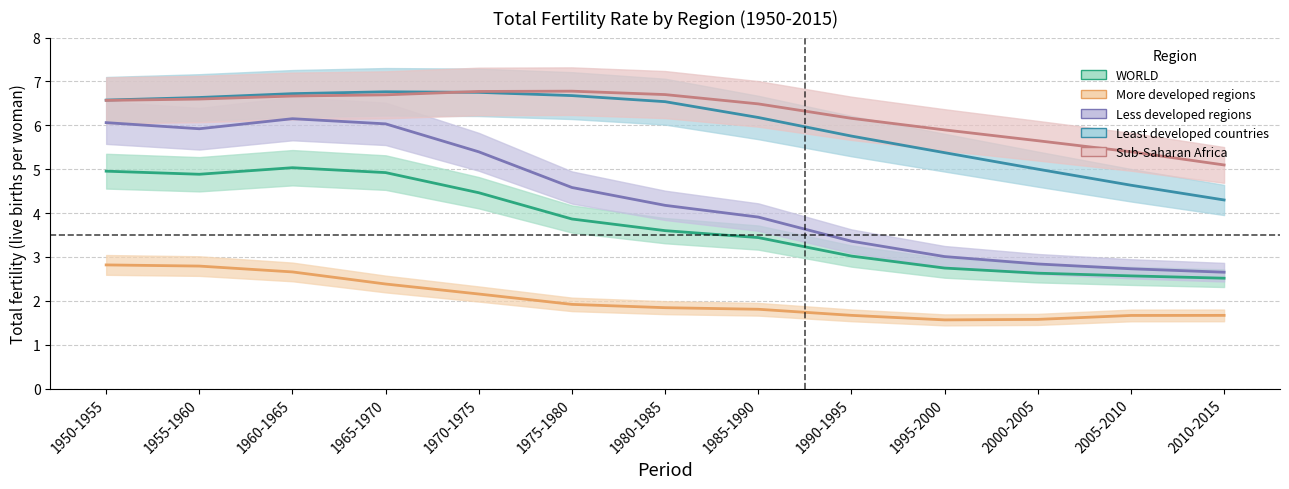

Does the chart have visible grid lines?

Yes